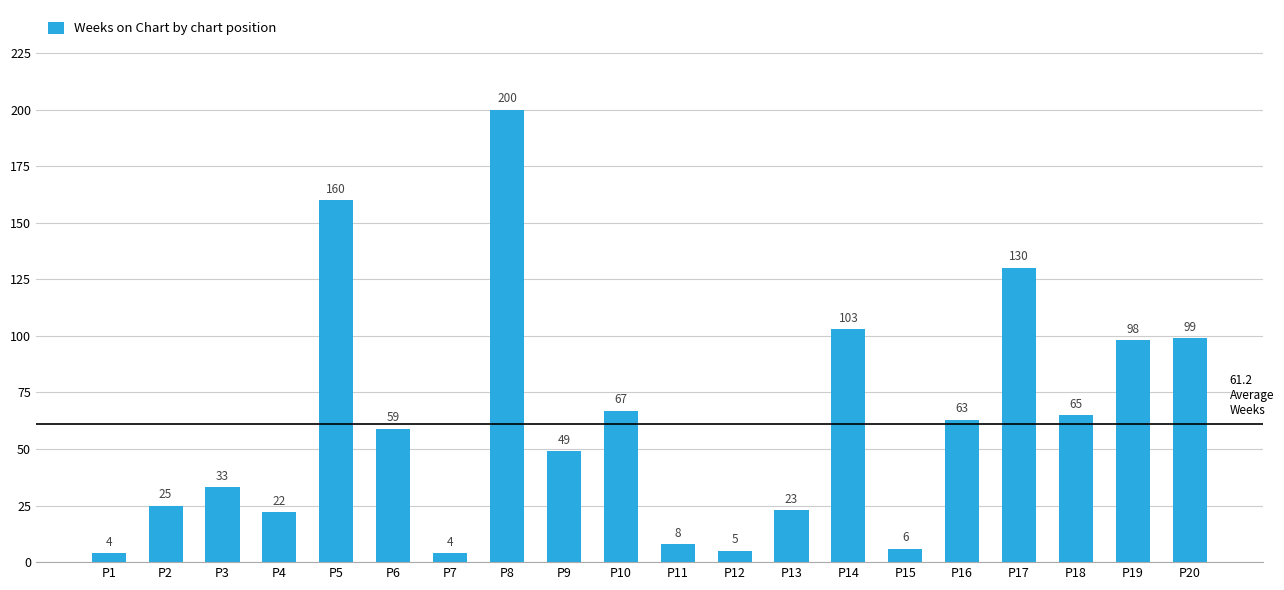

How many bars are there in total?

20